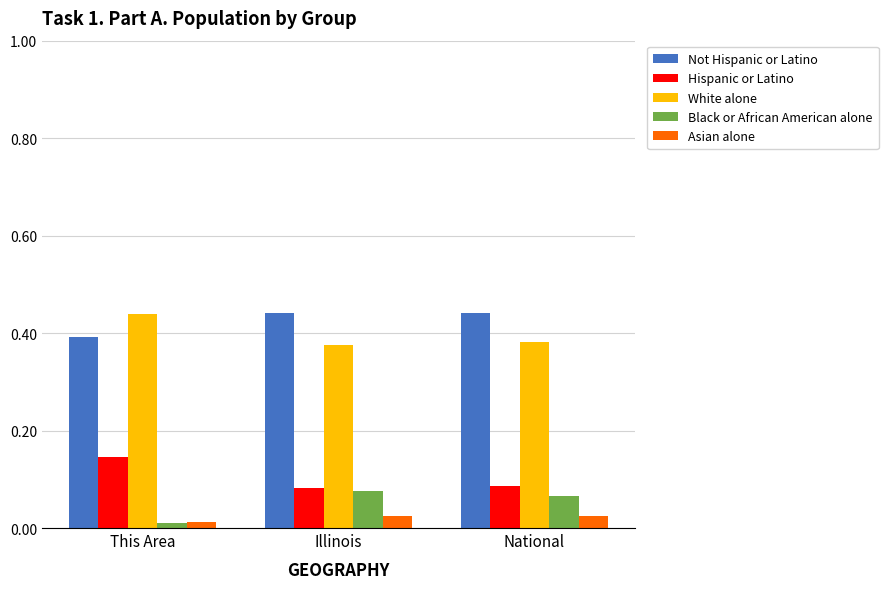

How many distinct data groups are displayed?

5